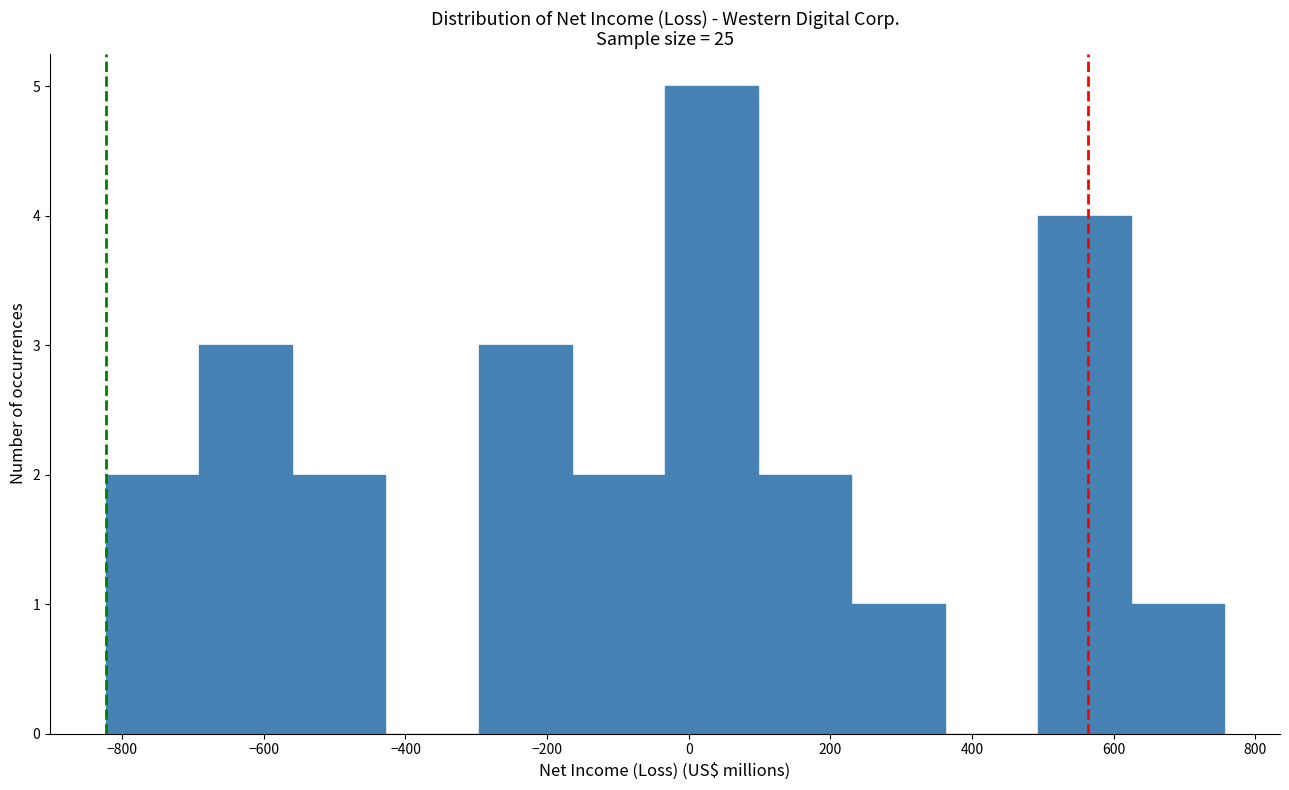

What is the height of the bar covering -560 to -420 on the x-axis? Neither the bar edges nor the heights are printed on the chart, so give them approximately, as read against the axes.

2